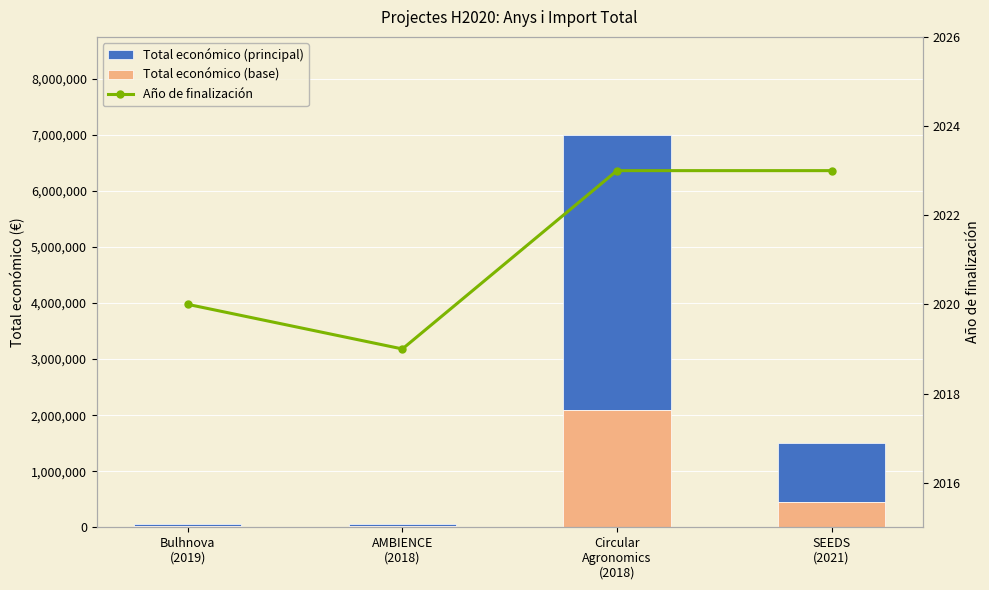

What is the label of the 2nd bar from the left?

AMBIENCE
(2018)